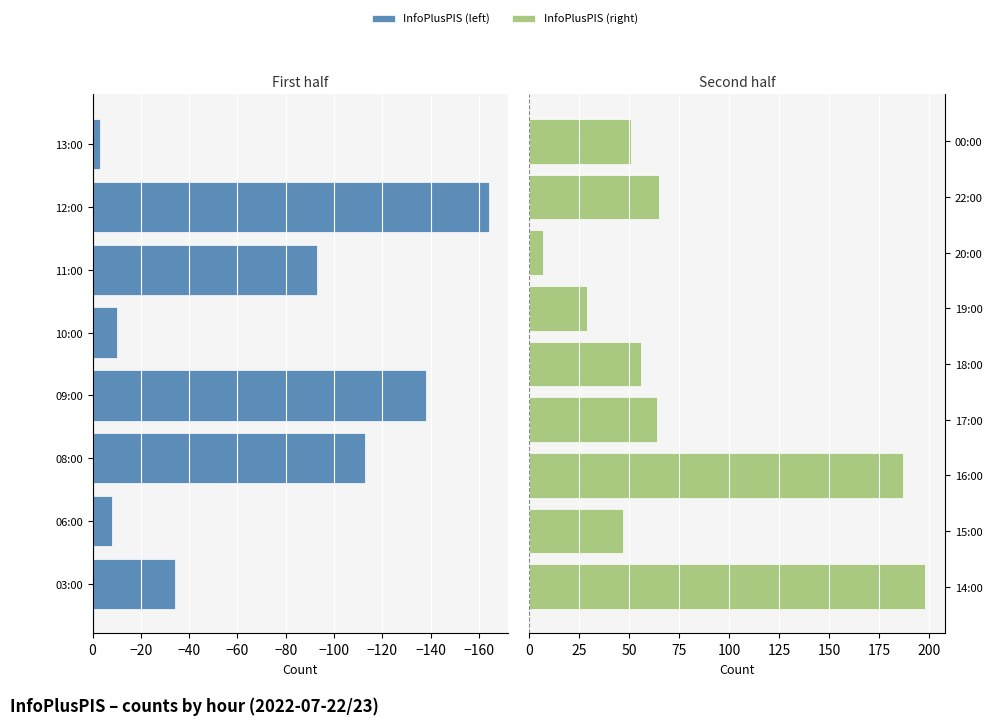

What is the change in value from 08:00 to 19:00?

-84